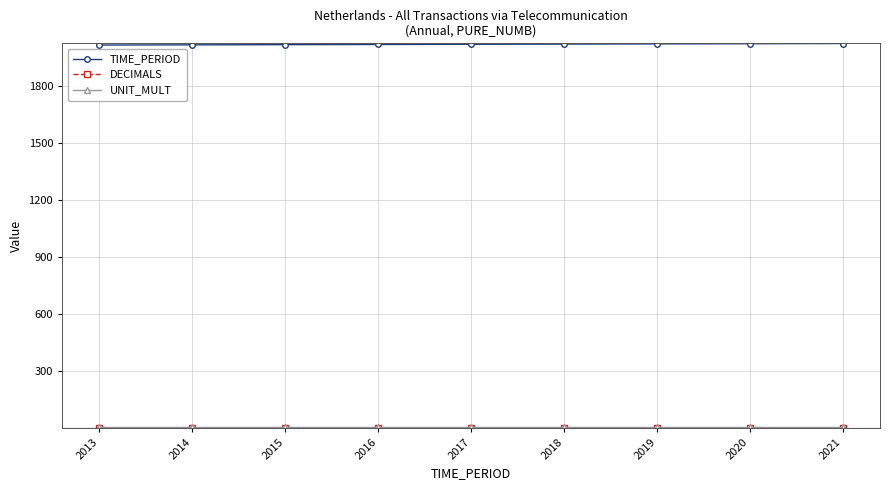

How many categories are shown in the chart?

9